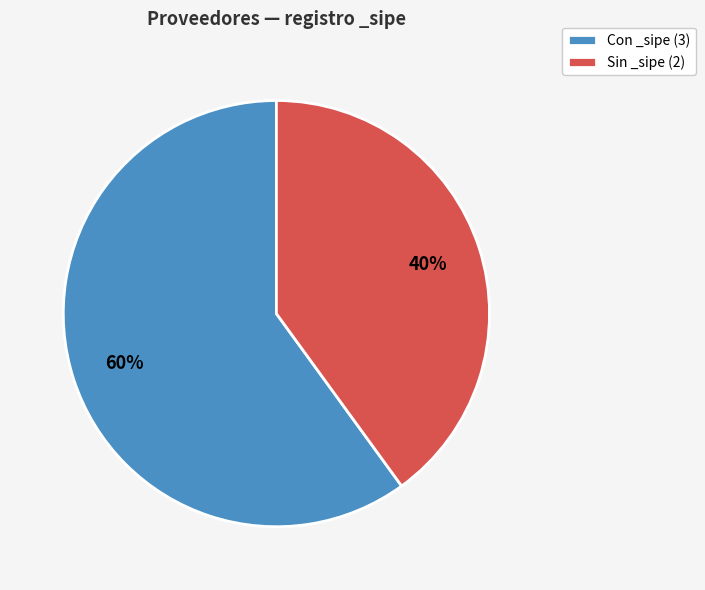

To the nearest percent, what is the average slice percentage?

50%